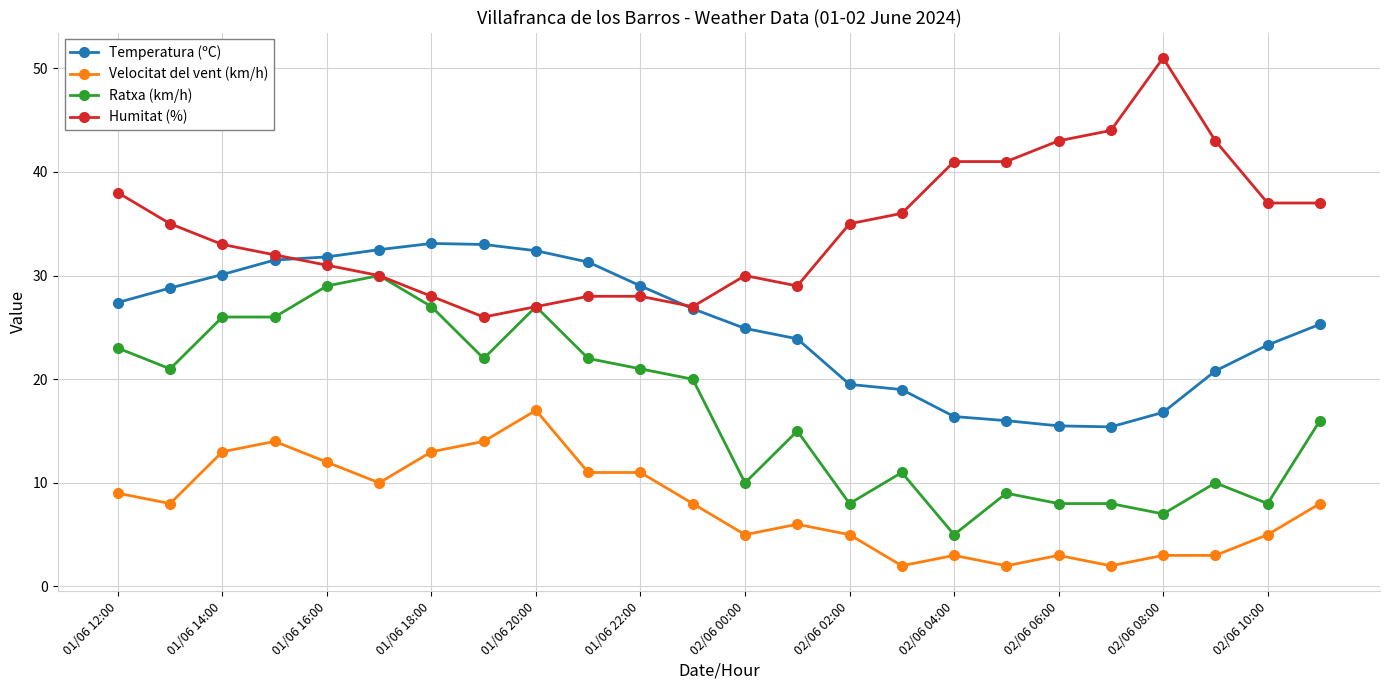

Rank the series by their maximum value, from highest to lowest.

Humitat (%), Temperatura (ºC), Ratxa (km/h), Velocitat del vent (km/h)